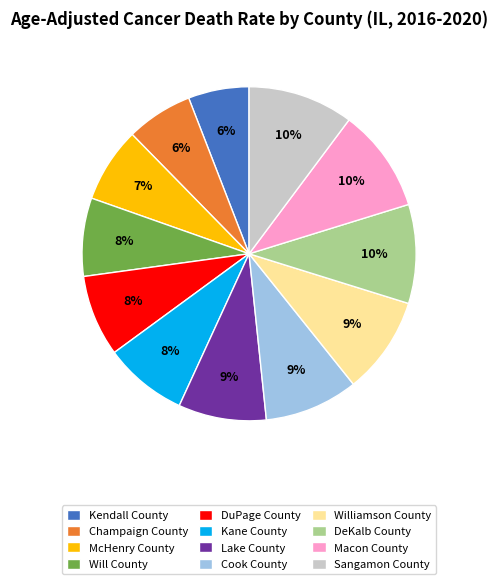

How many segments does this pie chart have?

12